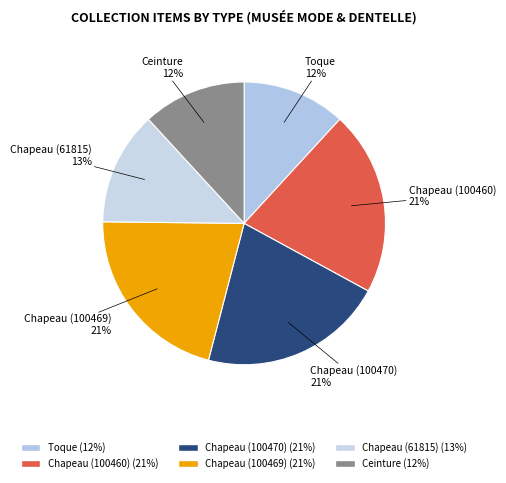

Which has a higher value, Chapeau (100470) or Toque?

Chapeau (100470)